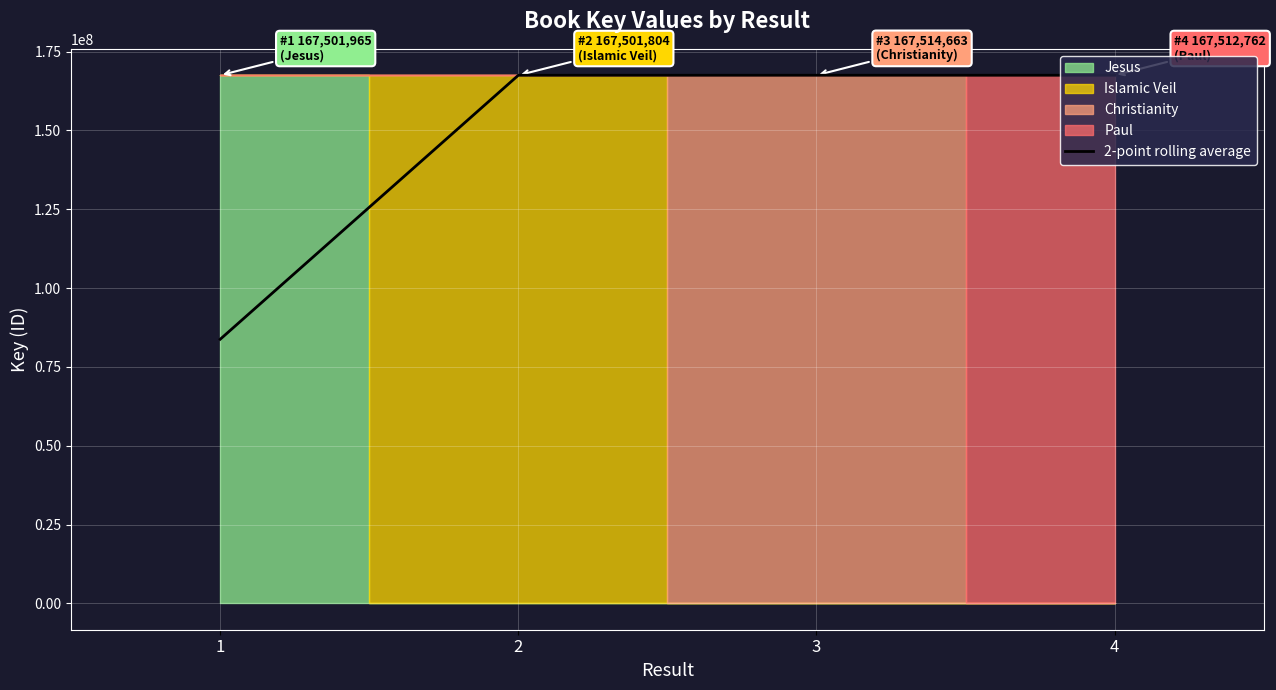

How many lines are shown in the chart?

1